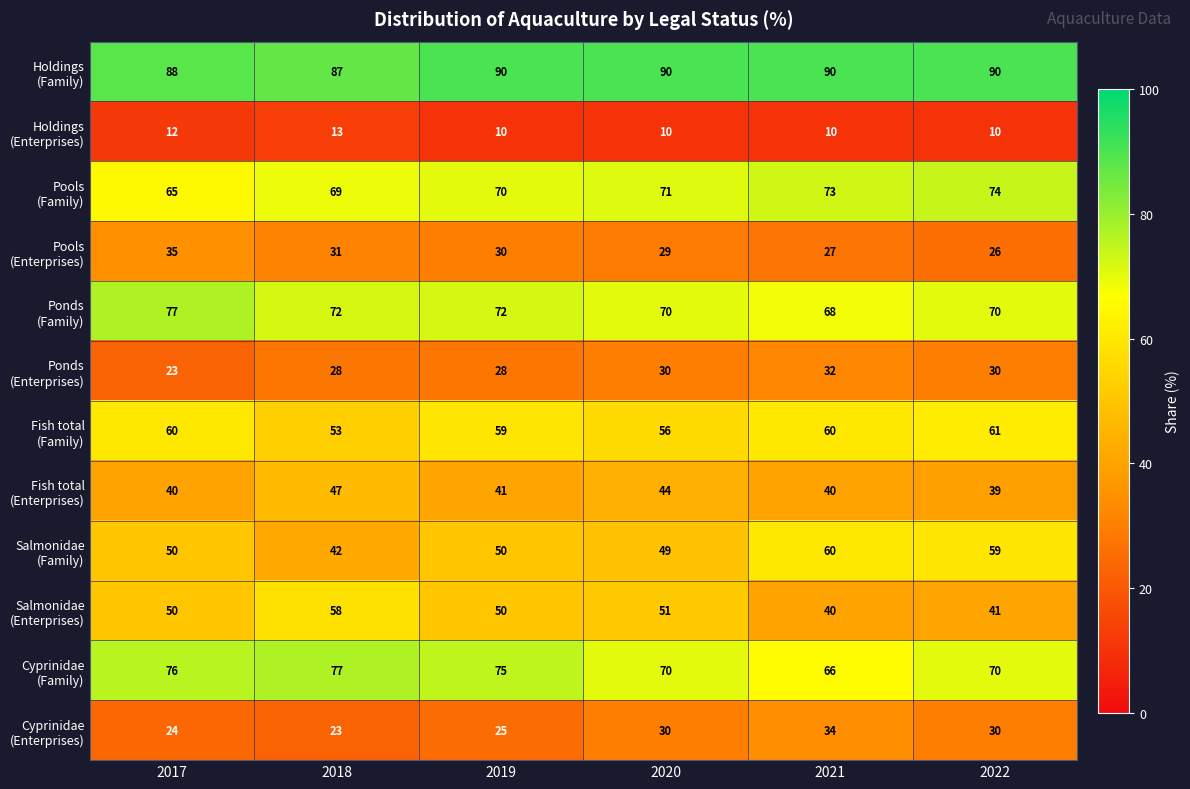

How many categories are shown in the chart?

6